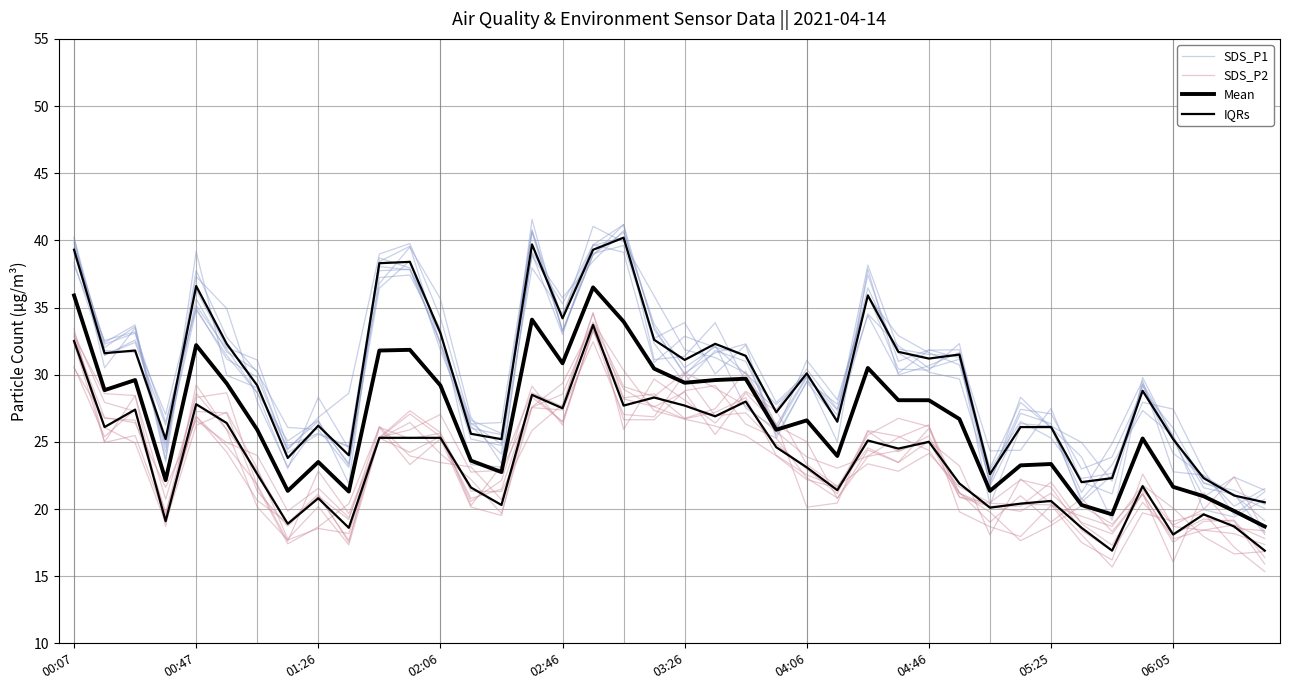

Which series has the largest total across all categories?

IQRs